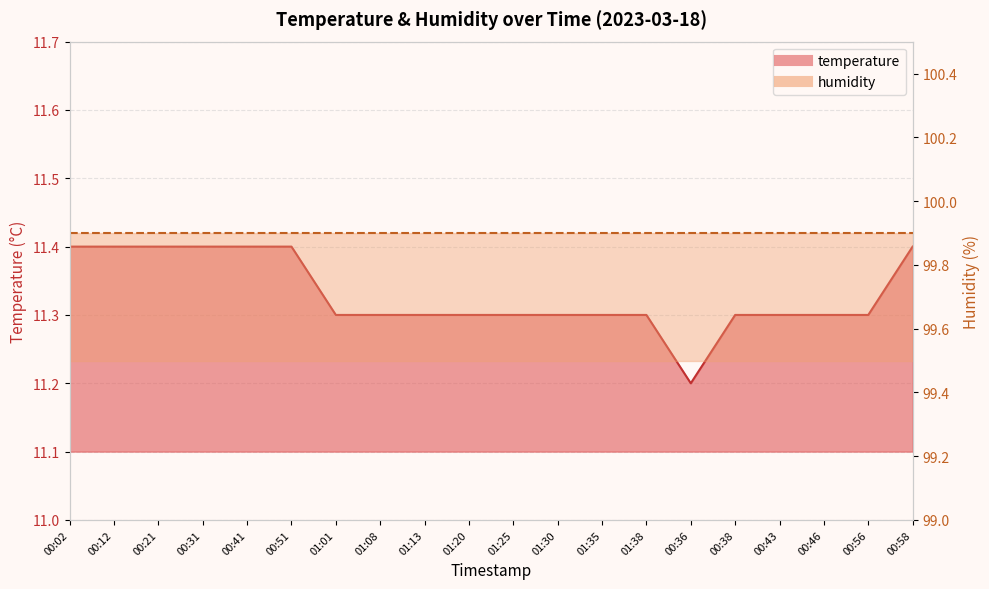

Which label corresponds to the largest value in the chart?

00:02